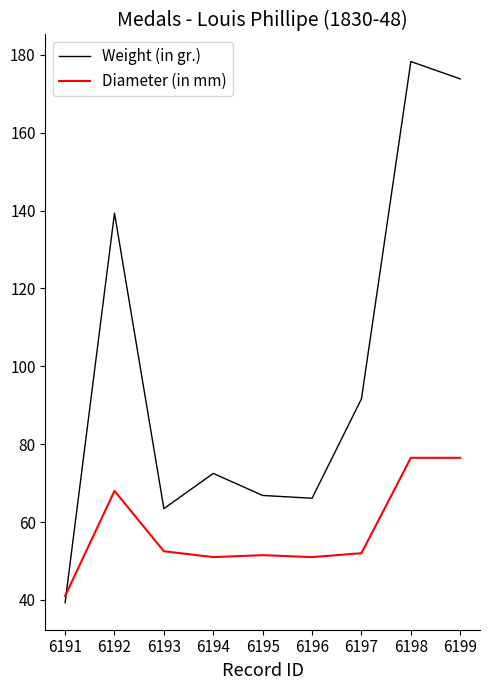

At which label does Weight (in gr.) first exceed 72?

6192